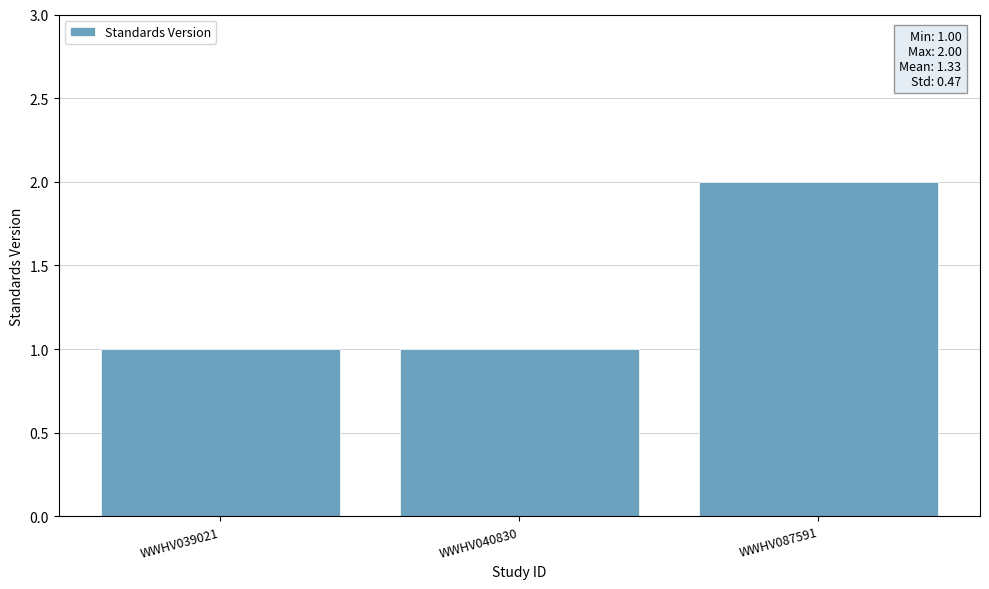

At which category does the chart reach its peak across all series?

WWHV087591